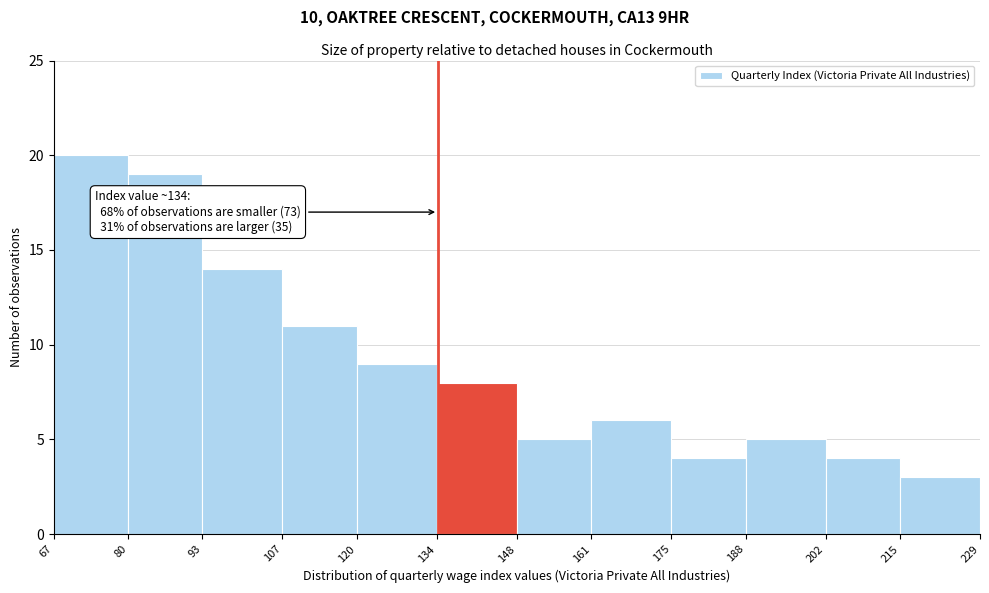

Over which range of the x-axis is the bar tallest?

67 to 80